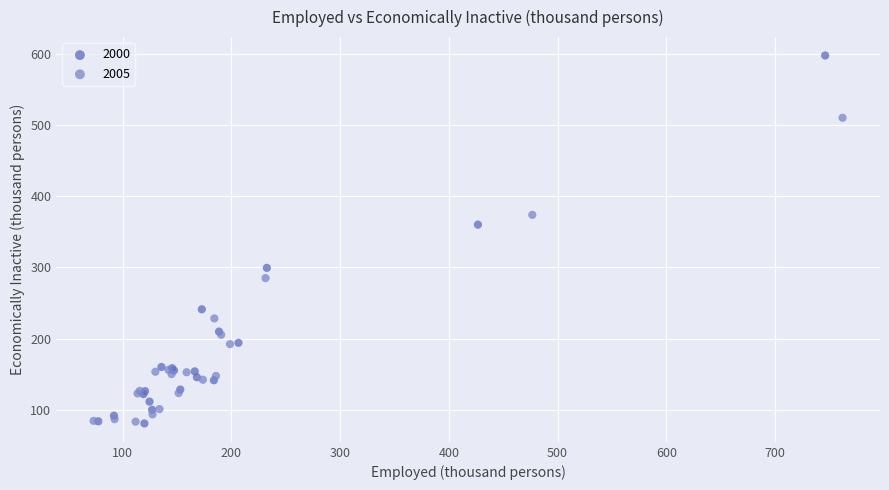

Which series reaches the maximum Y coordinate?

2000